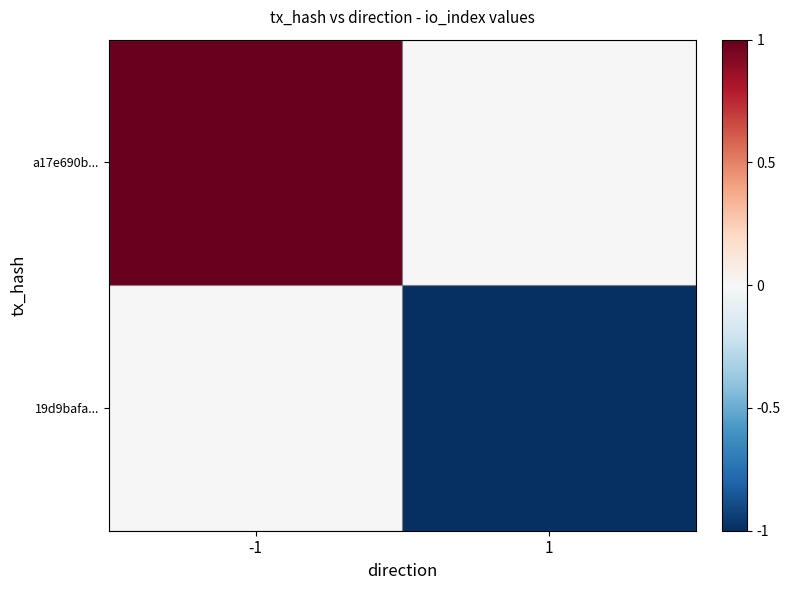

Reading left to right, extract all data points from this chart.

a17e690b...: -1=1	1=0
19d9bafa...: -1=0	1=-1